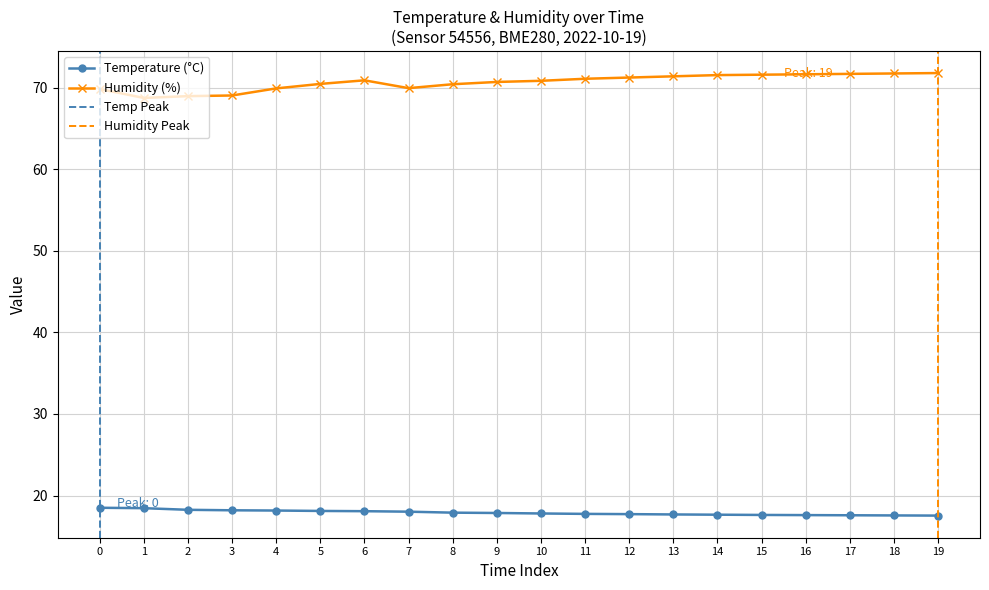

List the series in order of their peak value, lowest first.

temperature, humidity